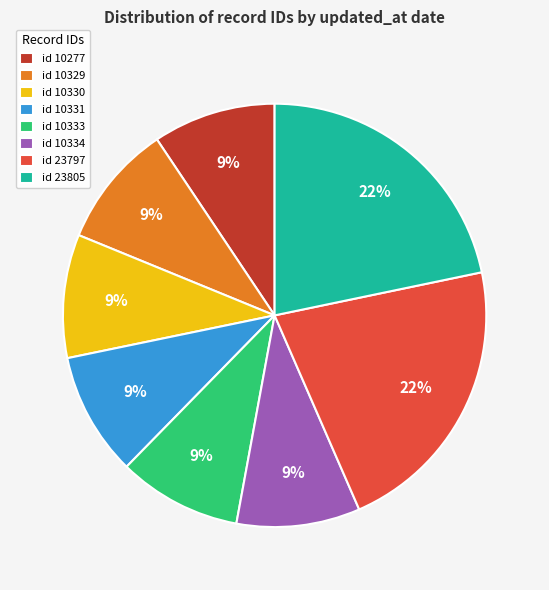

What is the ratio of the value at id 23805 to the value at id 23797?

1.0